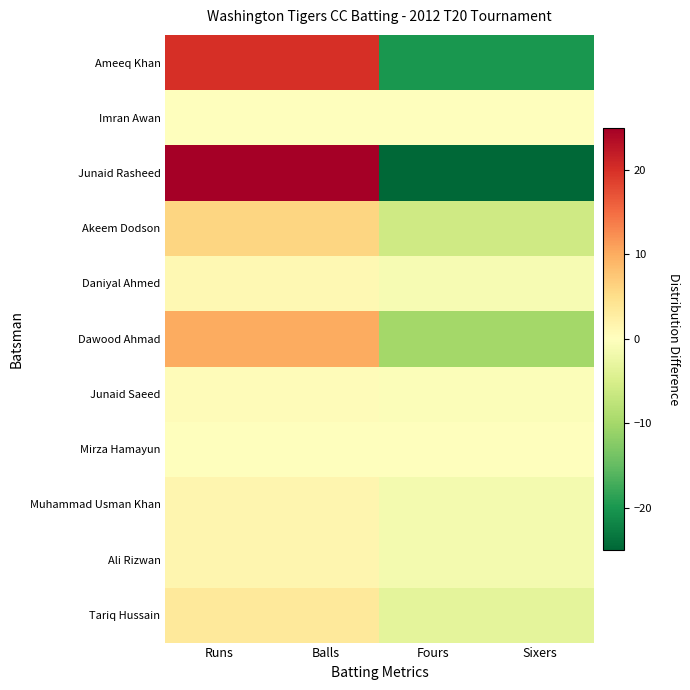

Which series changed the most between Runs and Fours?

Junaid Rasheed